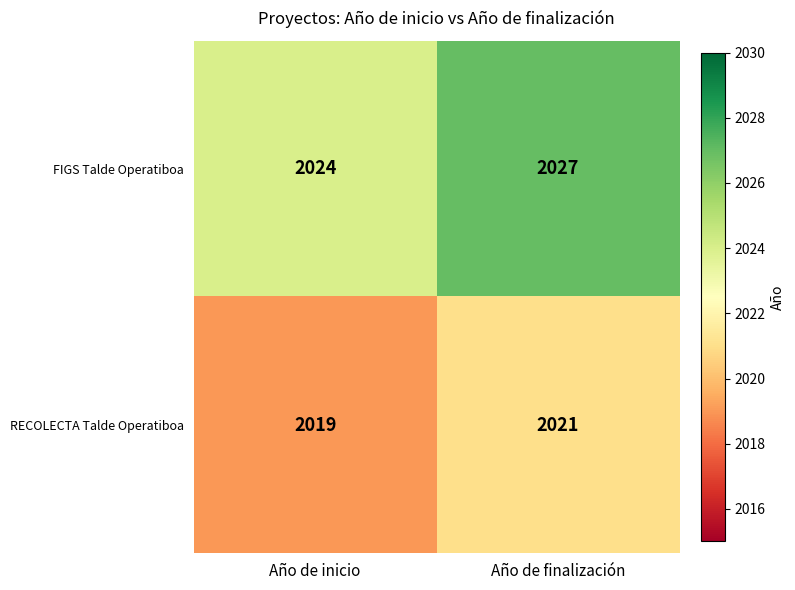

What is the sum of all FIGS Talde Operatiboa values?

4051